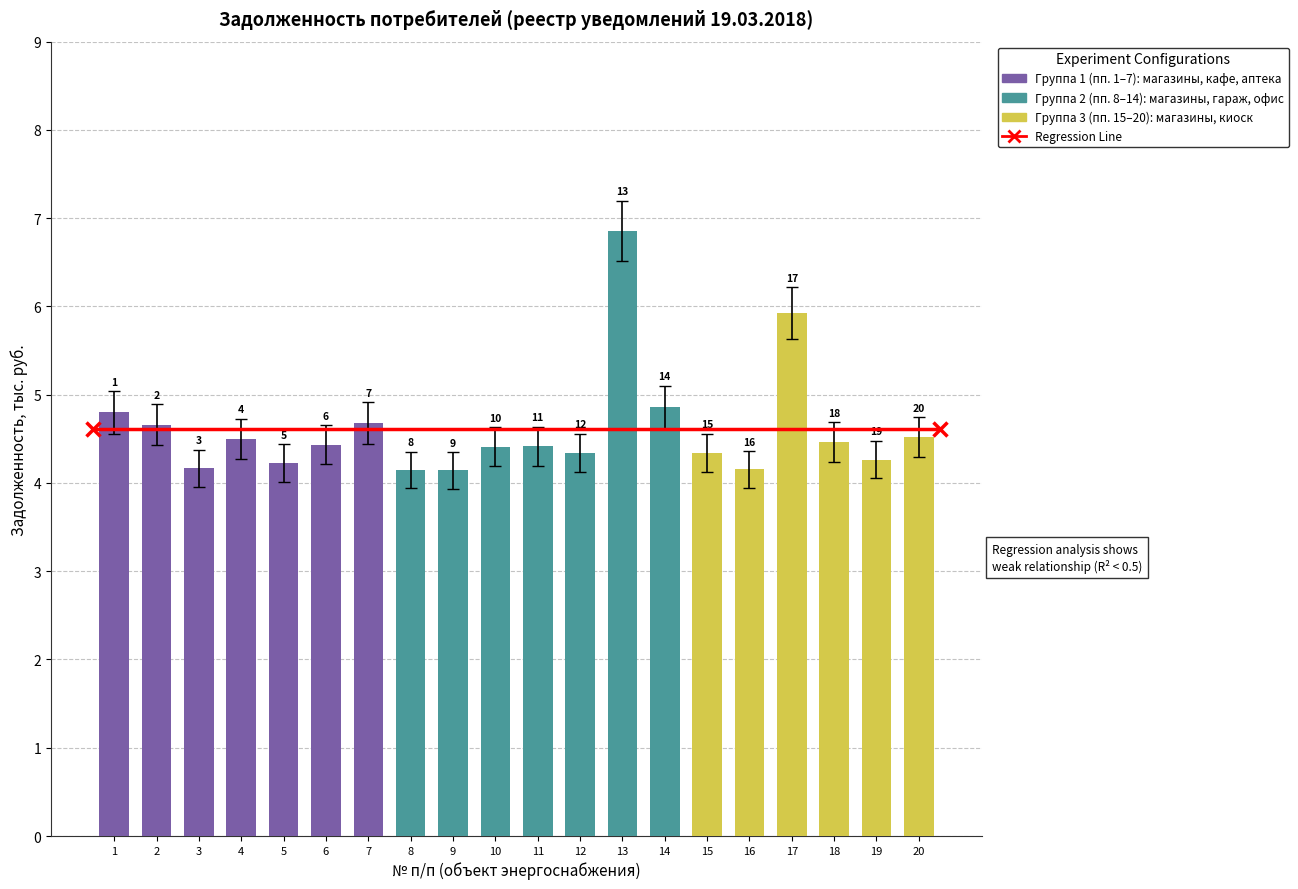

Are the bars horizontal?

No